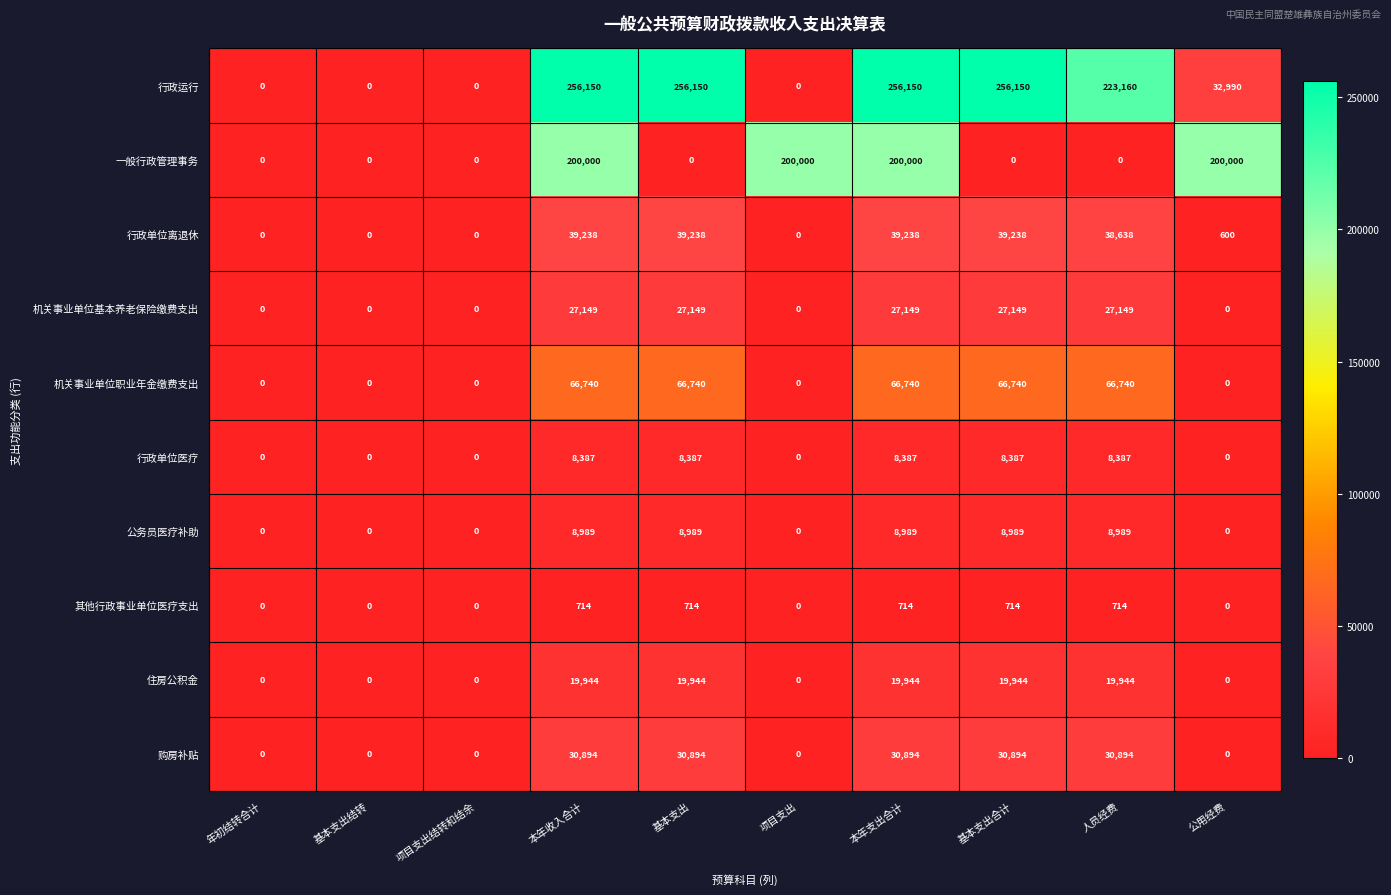

What is the difference between the 机关事业单位职业年金缴费支出 values at 人员经费 and 年初结转合计?

66740